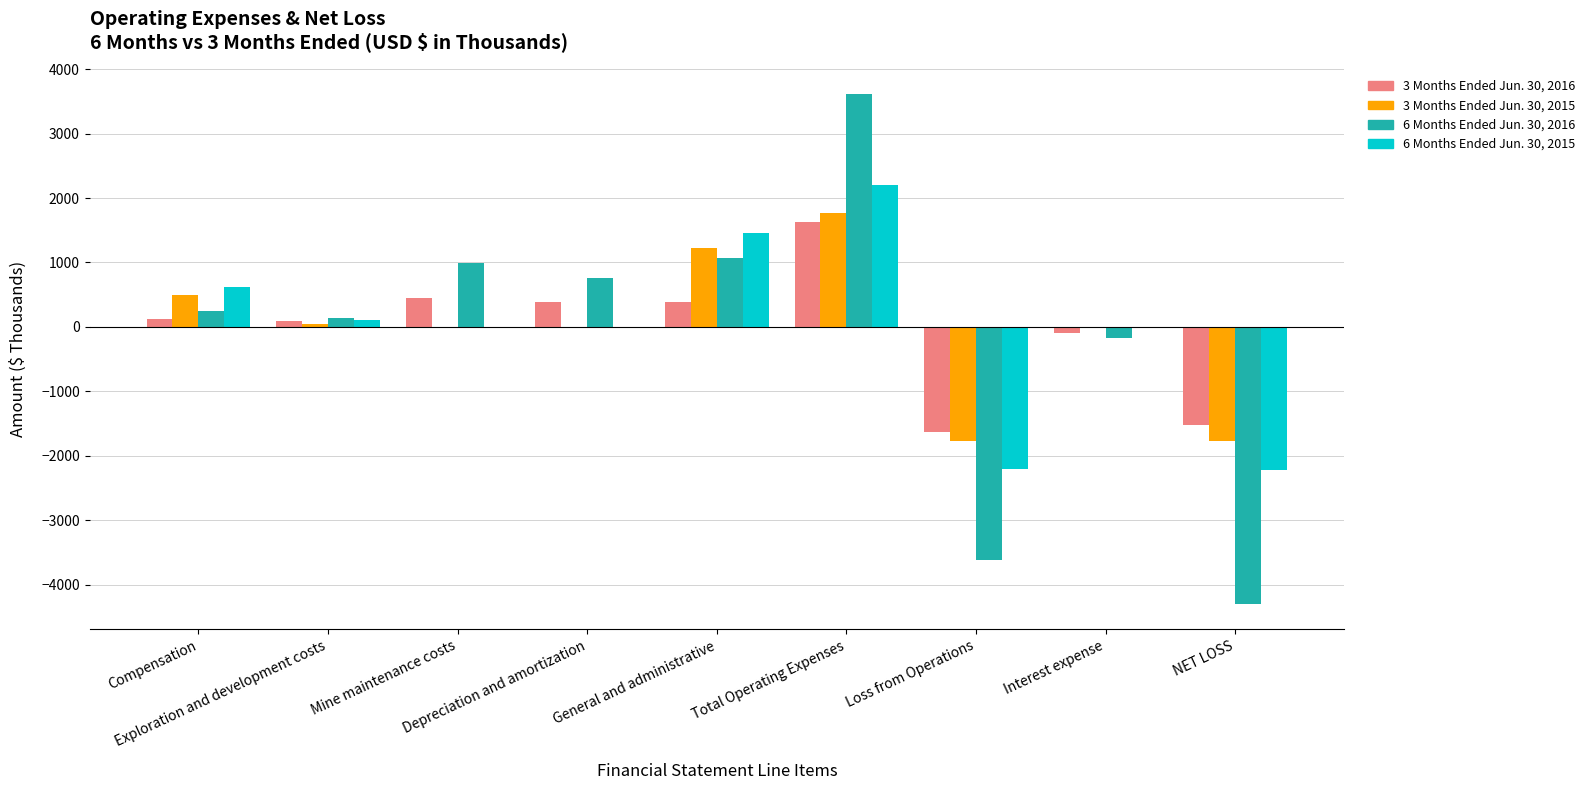

What is the maximum value for 3 Months Ended Jun. 30, 2016?

1635